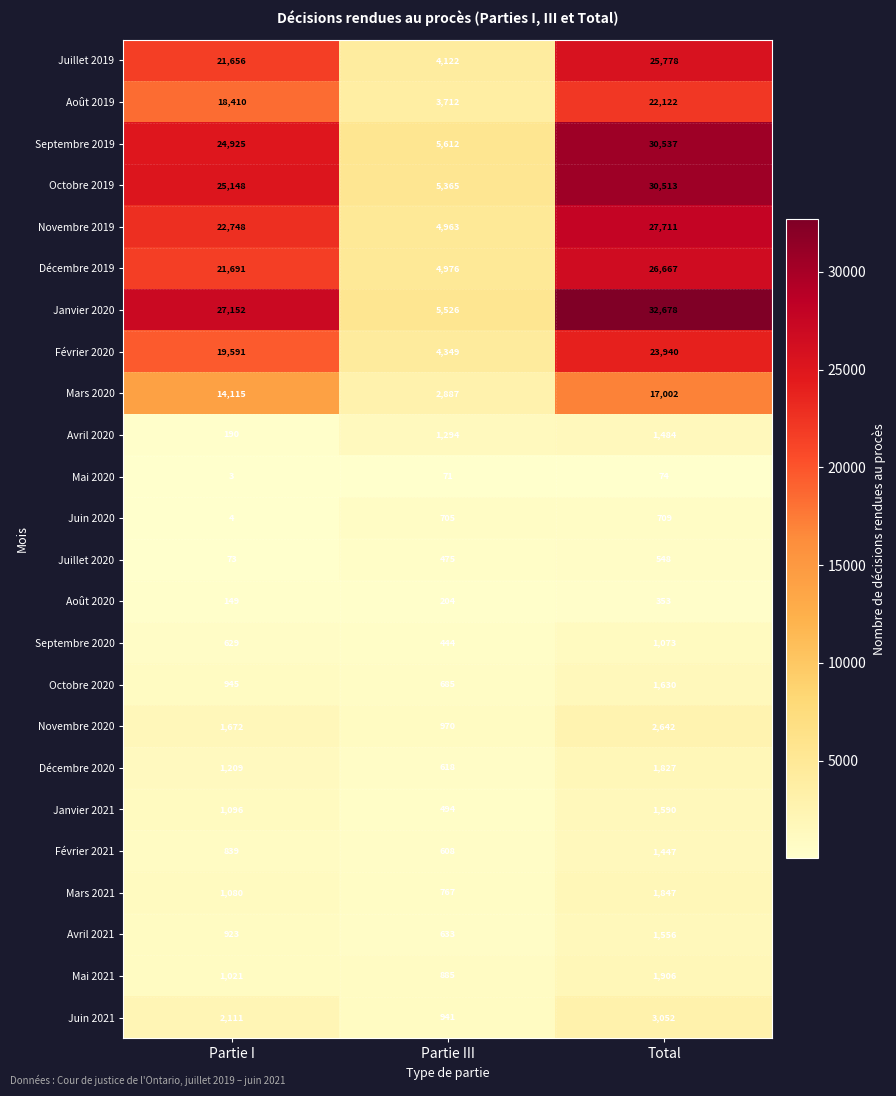

Which category has the highest value across all series?

Total